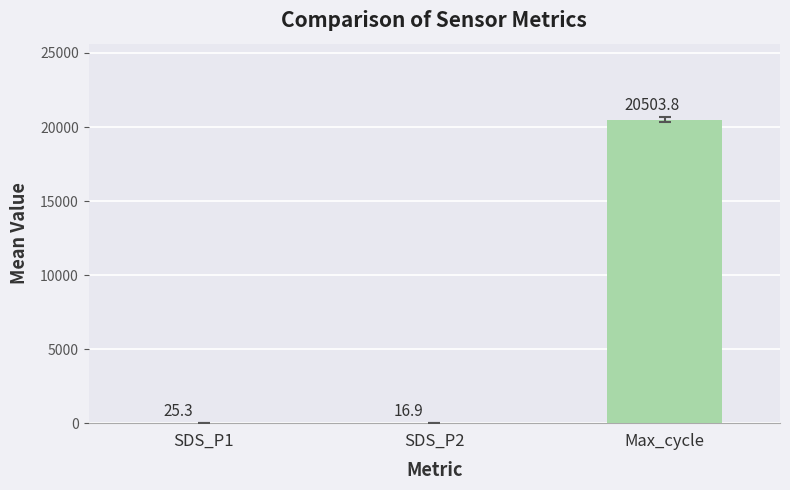

List the series in order of their peak value, highest first.

Max_cycle, SDS_P1, SDS_P2